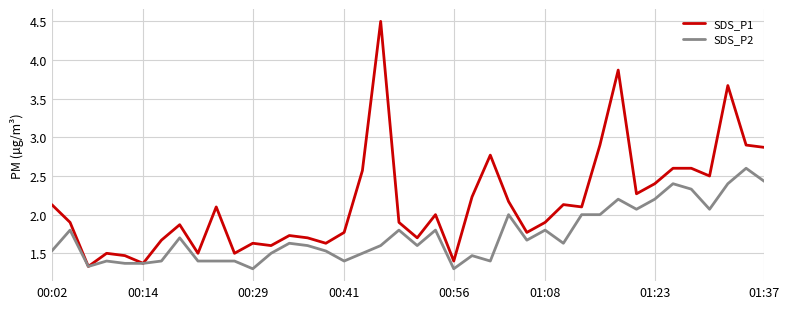

Which series has the largest total across all categories?

SDS_P1